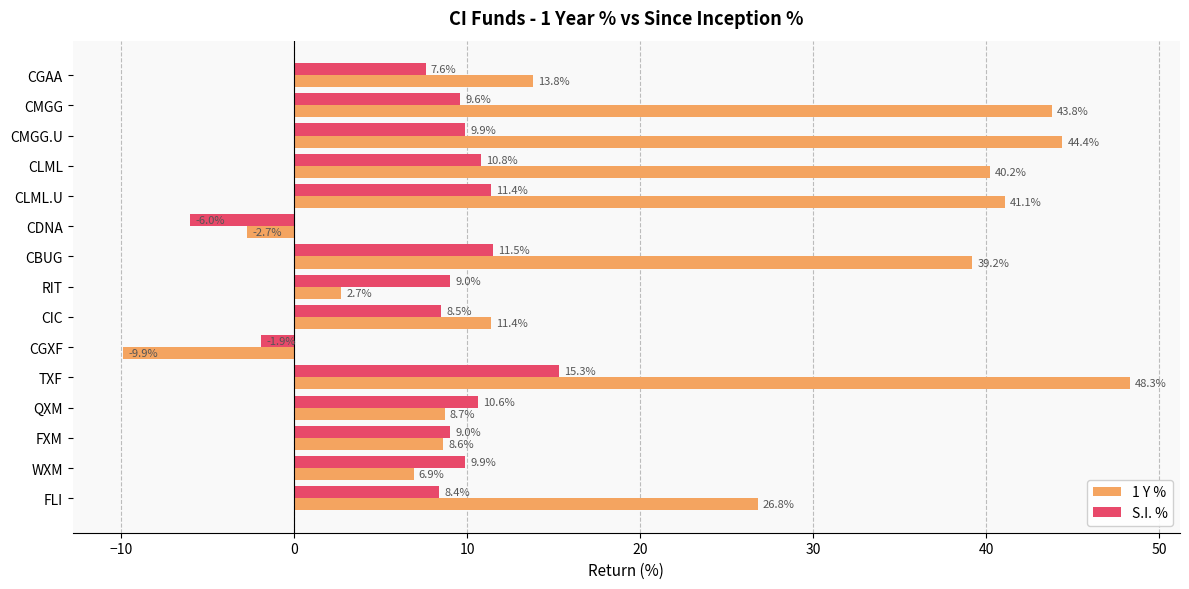

List the series in order of their overall mean, highest first.

1 Y %, S.I. %